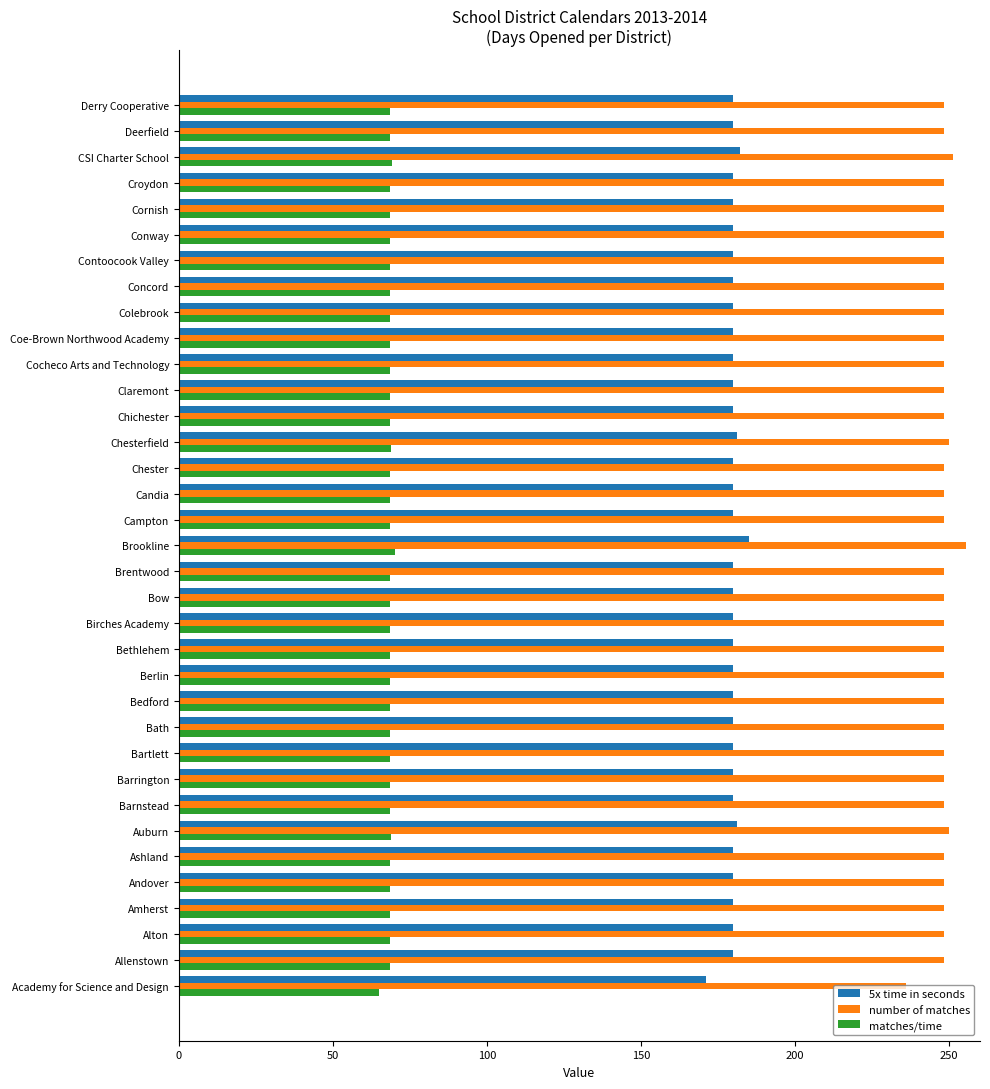

What is the total value across all series at Deerfield?

496.8